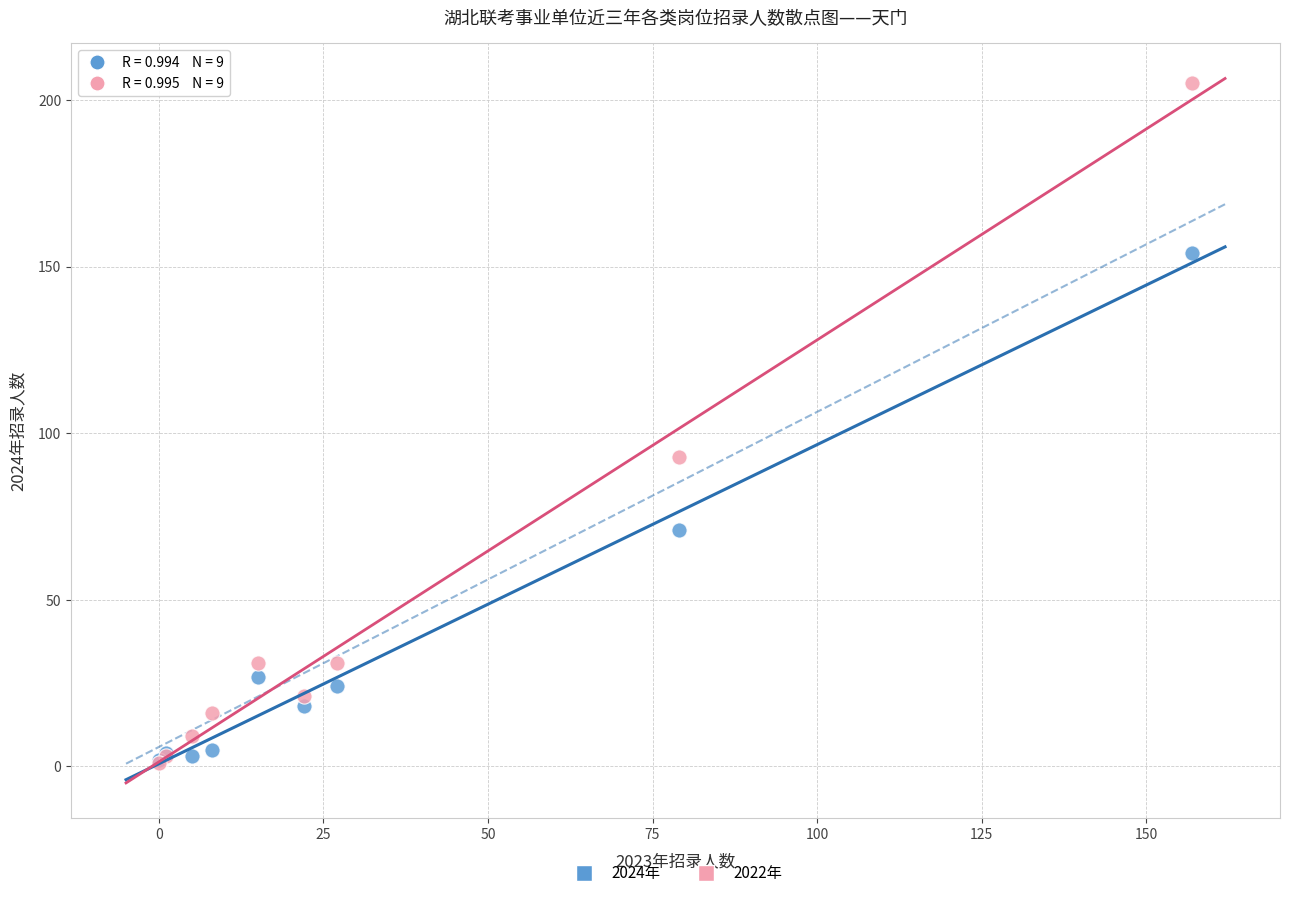

In the 2022年 series, what Y value is closest to 103?

93